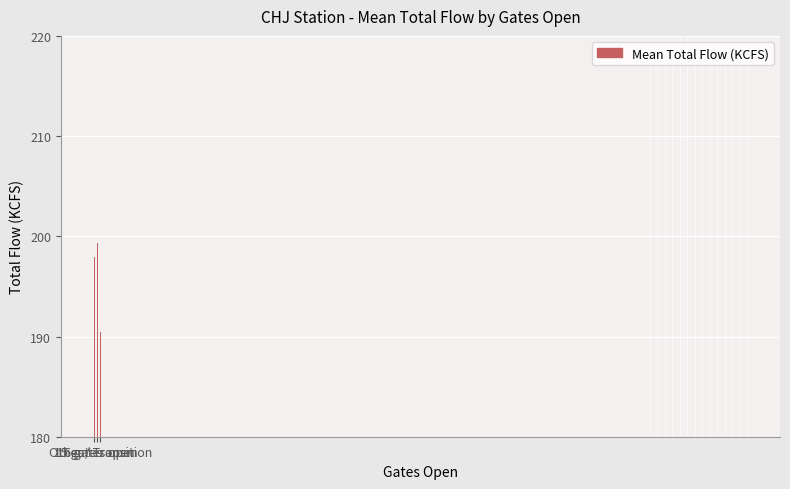

What is the change in value from 15 gates open to Other / Transition?

-7.4